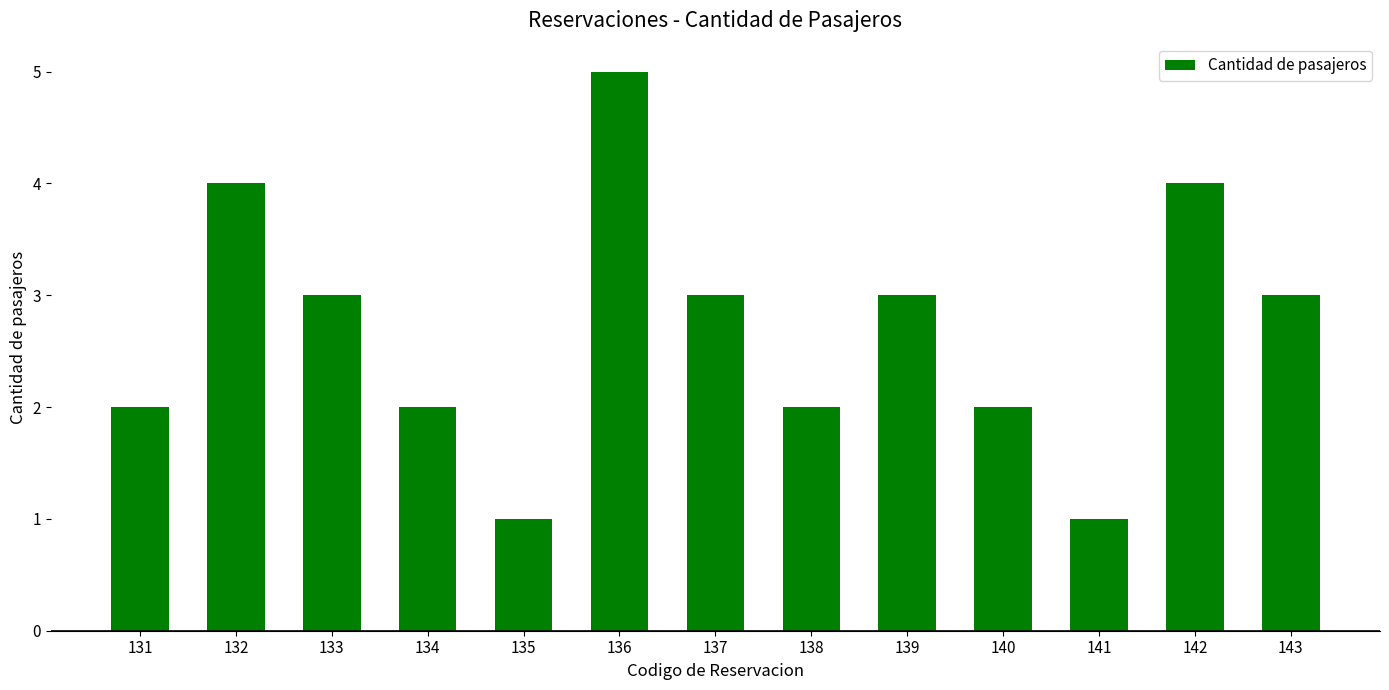

What is the difference between the maximum and minimum values?

4